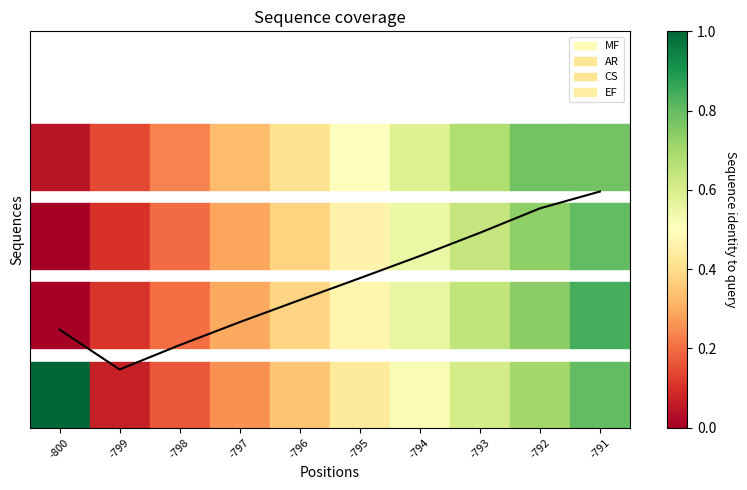

The value at -797 is 12.3. True or false?

False